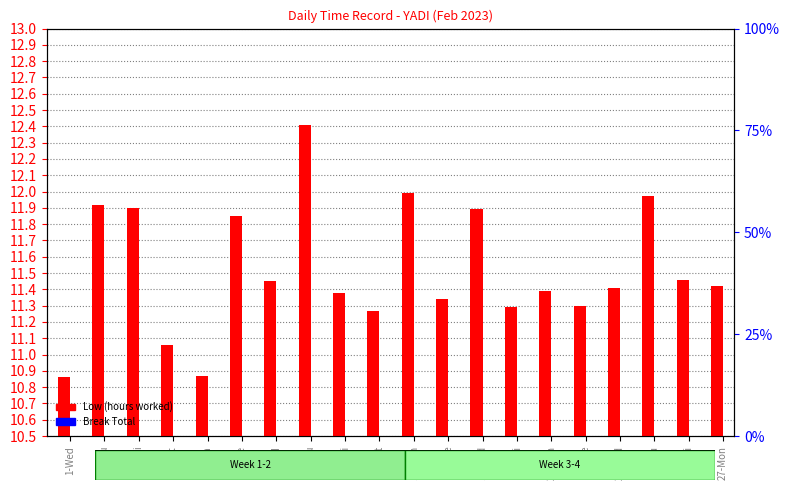

Which series has the largest total across all categories?

Low (hours worked)